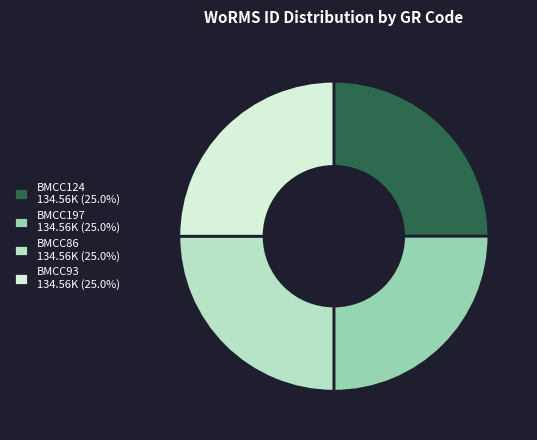

Approximately how many times larger is the value at BMCC93 134.56K (25.0%) compared to BMCC197 134.56K (25.0%)?

1.0